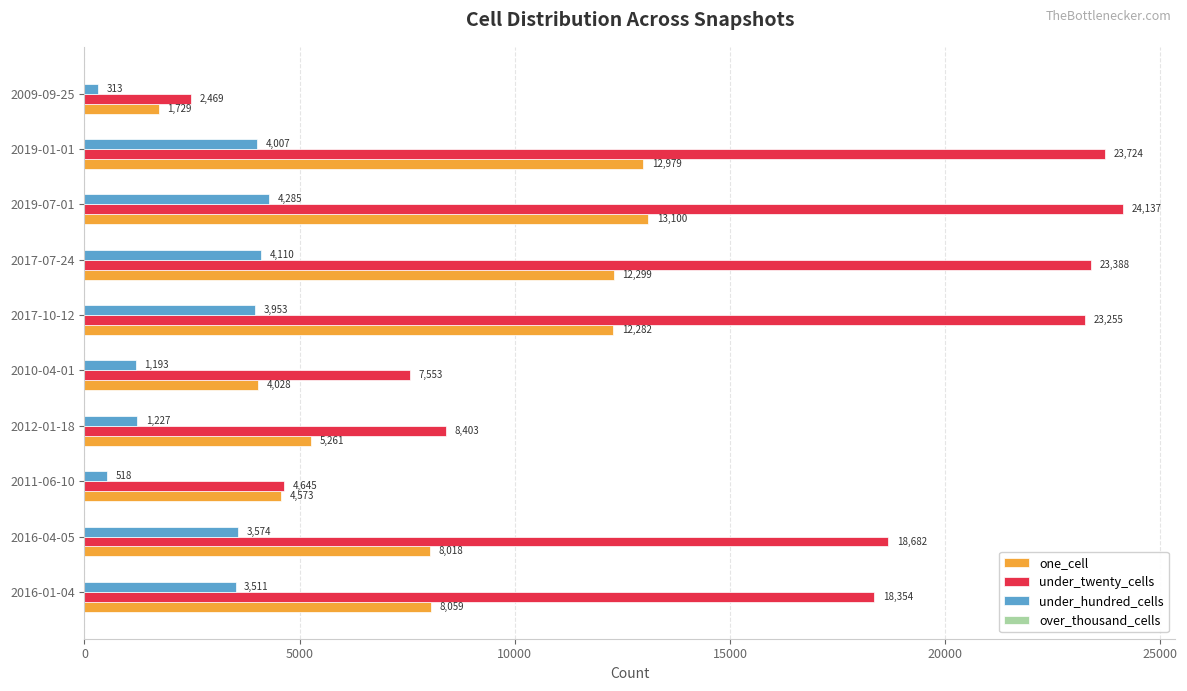

Is the value of under_twenty_cells at 2019-07-01 greater than the value of one_cell at 2010-04-01?

Yes